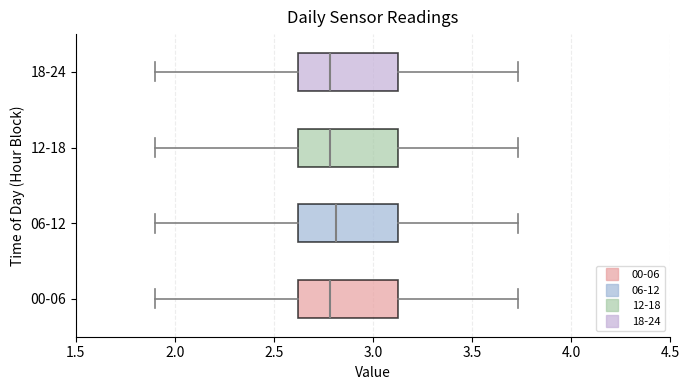

Reading bottom to top, transcribe this box plot: for each box, give where its median line is, the range the box spans, and where its two whiskers end, as read against the x-axis. The values are not printed on the chart, so give them approximately, as read against the axis.

00-06: median 2.80, box 2.60 to 3.15, whiskers 1.90 to 3.75
06-12: median 2.80, box 2.60 to 3.15, whiskers 1.90 to 3.75
12-18: median 2.80, box 2.60 to 3.15, whiskers 1.90 to 3.75
18-24: median 2.80, box 2.60 to 3.15, whiskers 1.90 to 3.75